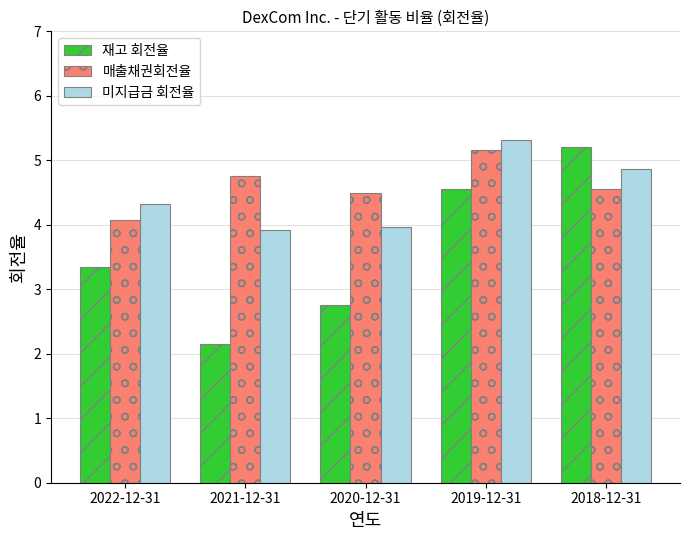

What is the spread (max minus min) of values at 2020-12-31?

1.7